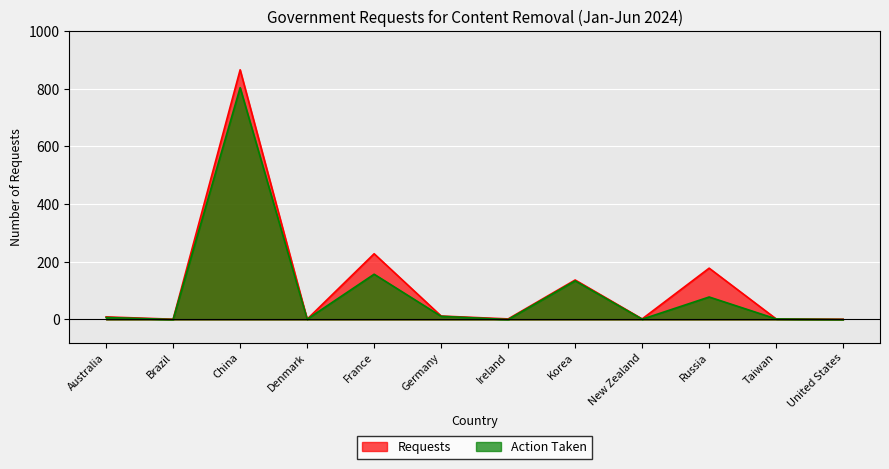

What is the total value across all series at China?

1670